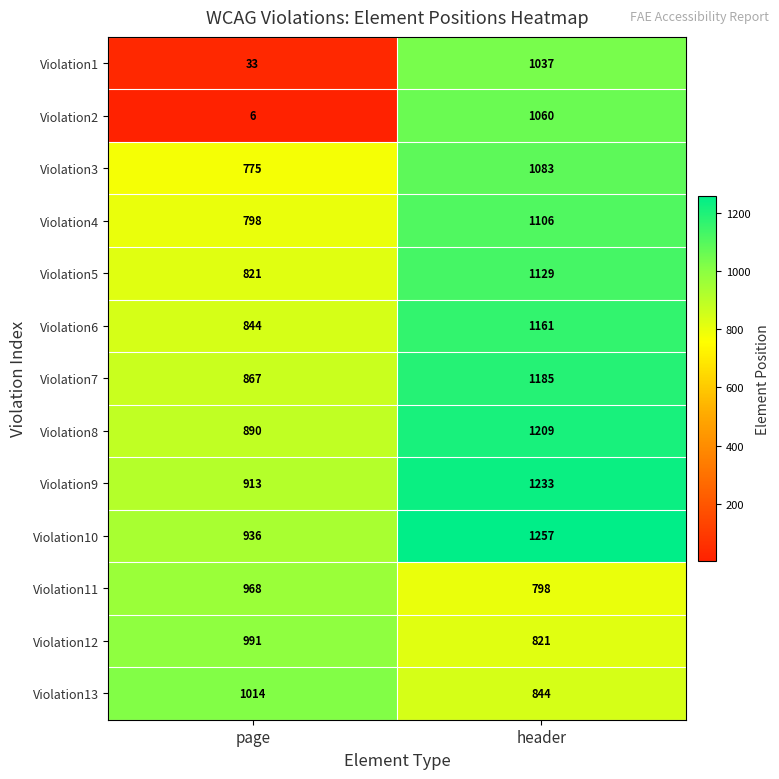

Reading right to left, list all the values displayed in this chart.

Violation1: 1037	33
Violation2: 1060	6
Violation3: 1083	775
Violation4: 1106	798
Violation5: 1129	821
Violation6: 1161	844
Violation7: 1185	867
Violation8: 1209	890
Violation9: 1233	913
Violation10: 1257	936
Violation11: 798	968
Violation12: 821	991
Violation13: 844	1014